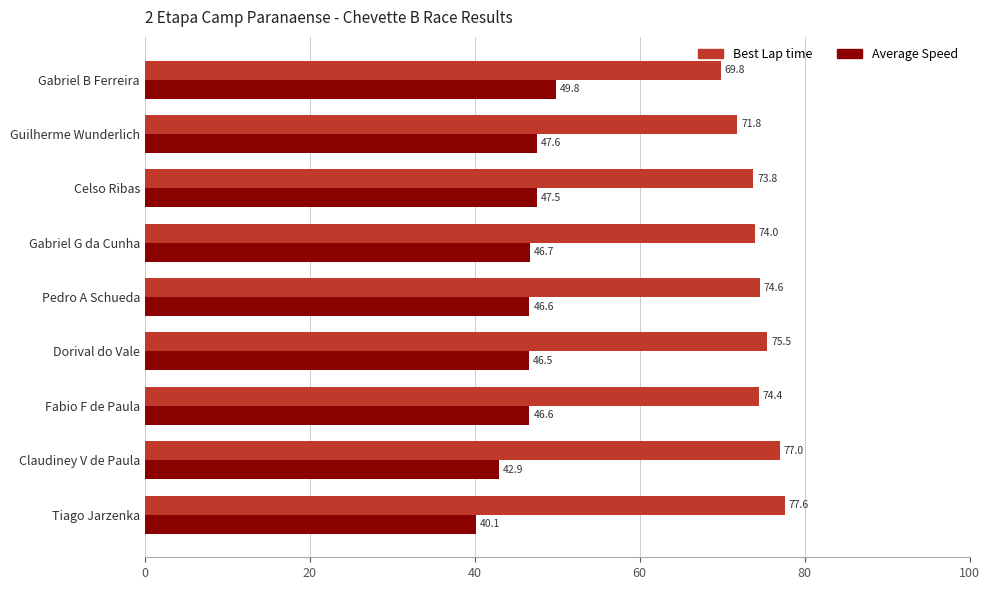

At how many categories does at least one series exceed 70?

8